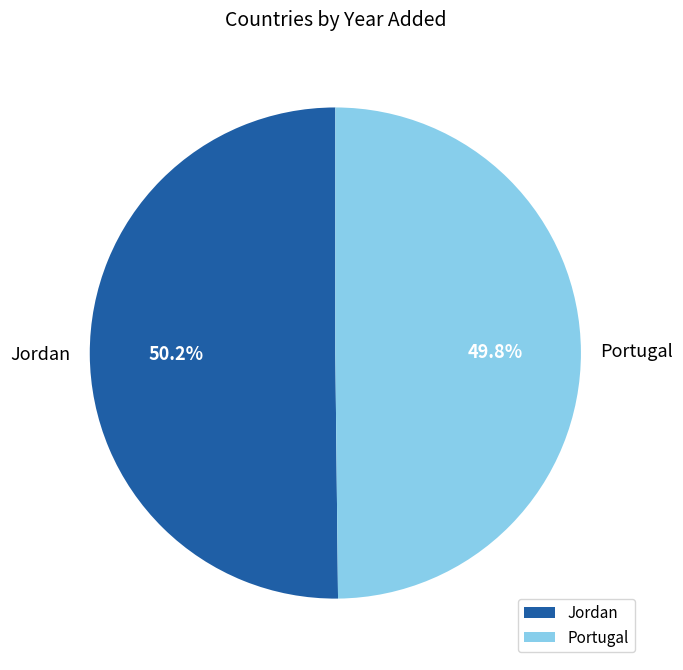

Count the number of slices in the pie.

2